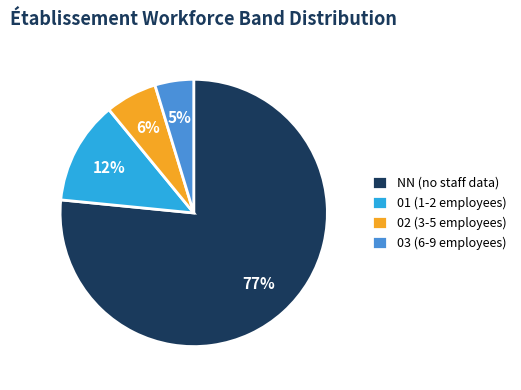

To the nearest percent, what portion does 03 represent?

5%